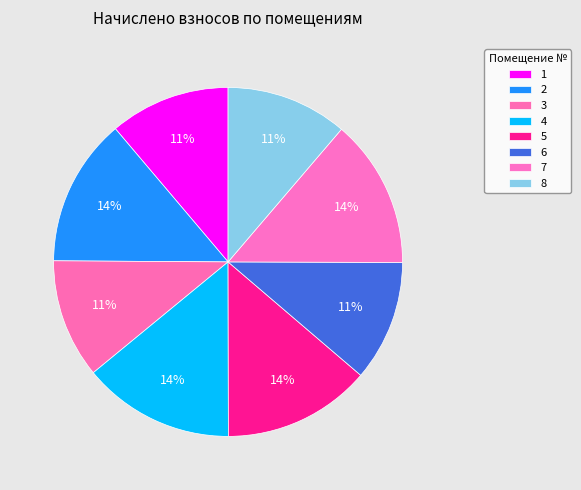

How many slices are in this pie chart?

8